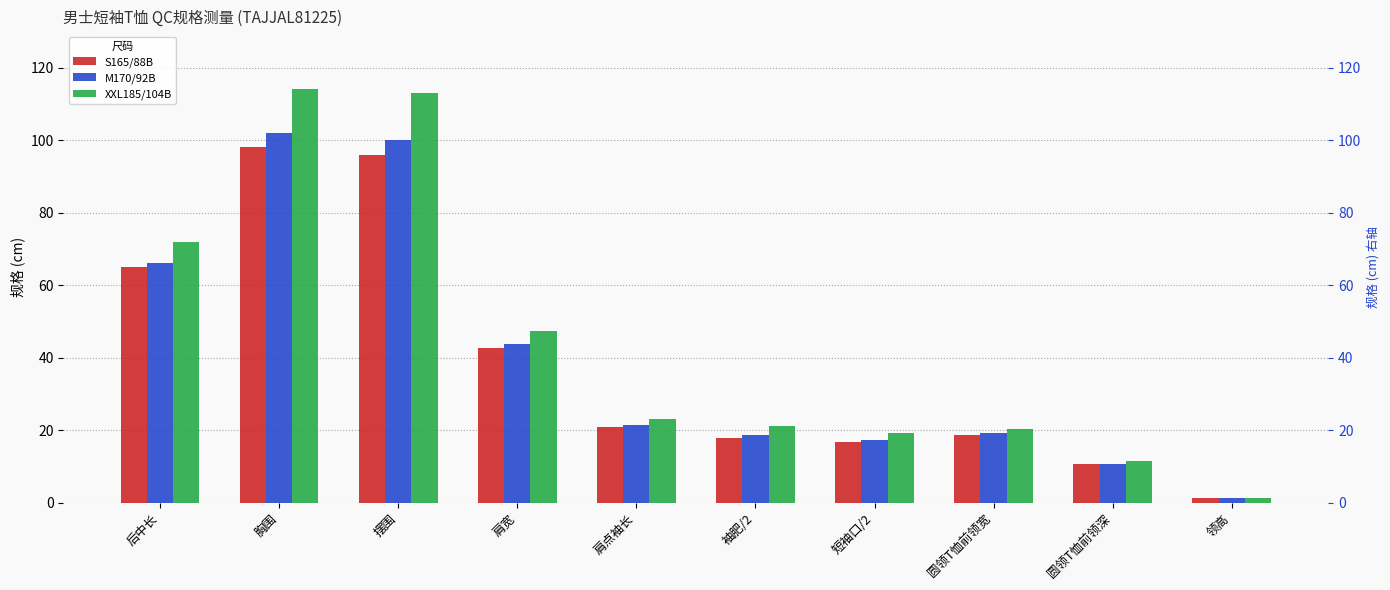

The XXL185/104B series shows 11.4 at 圆领T恤前领深. True or false?

True